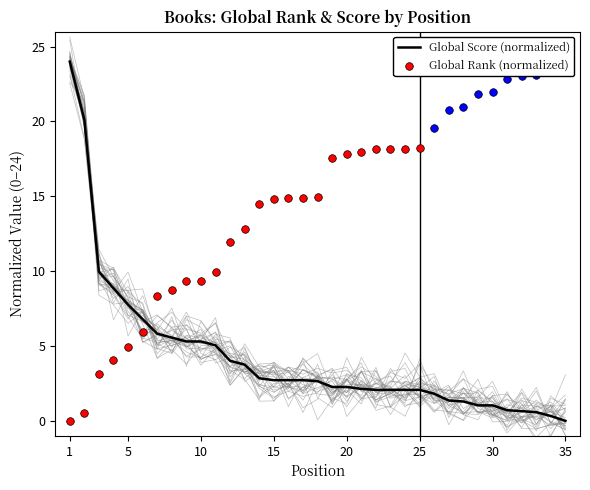

What is the change in value from 26 to 33?

-1.2